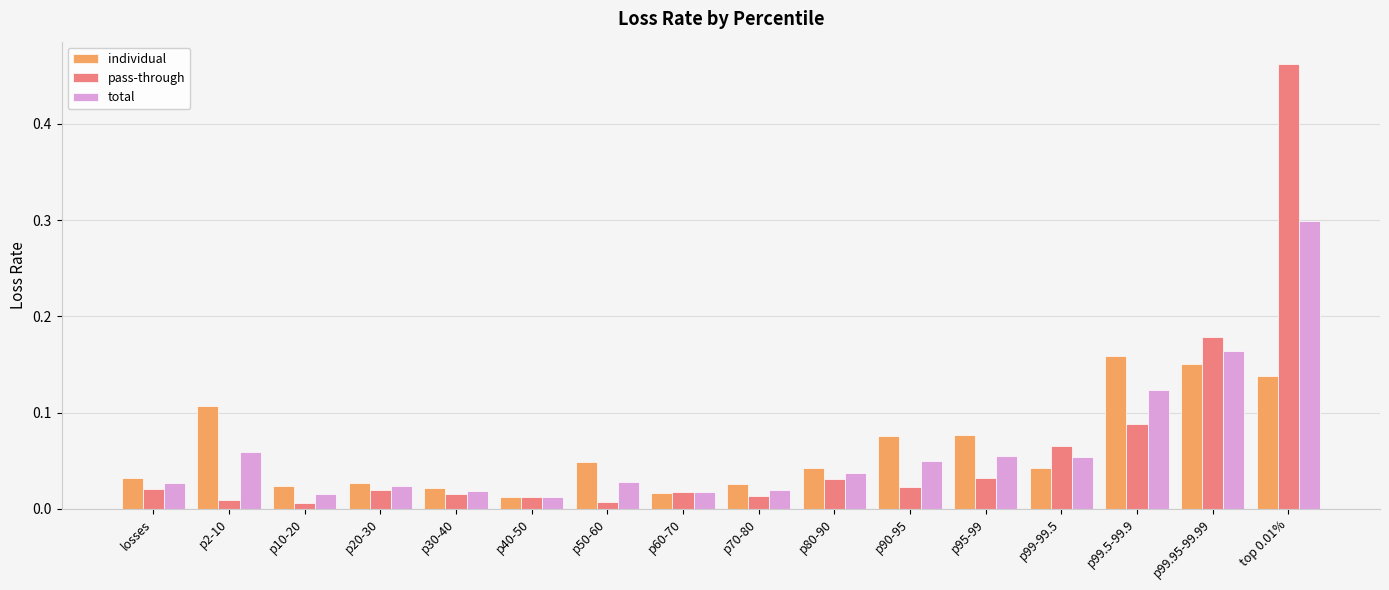

What is the sum of all total values?

1.0